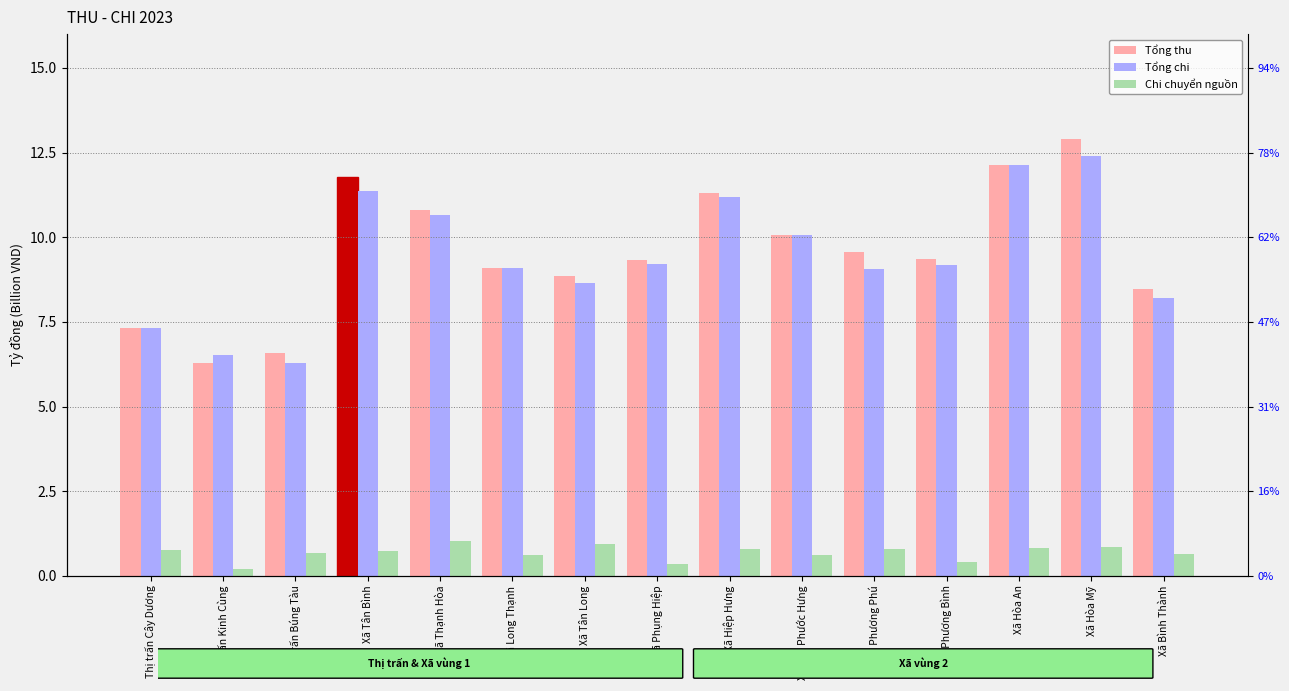

Count the number of data series in this chart.

3